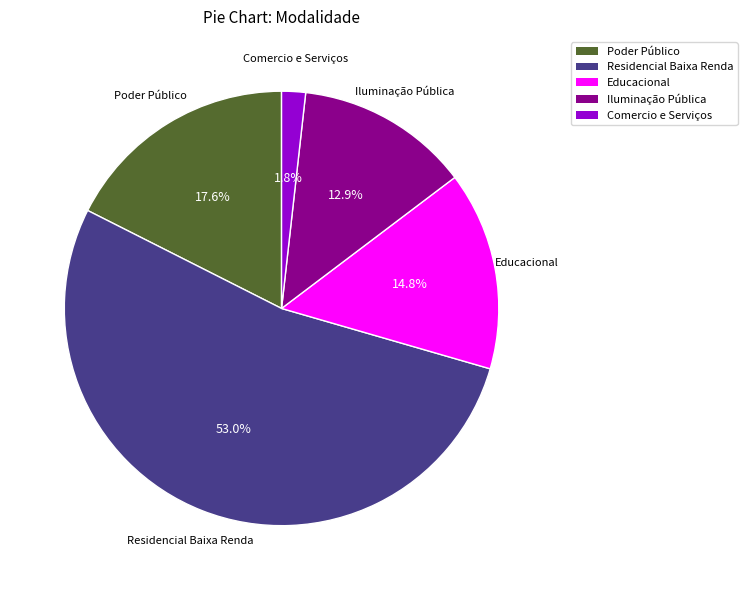

What is the ratio of the value at Educacional to the value at Iluminação Pública?

1.1